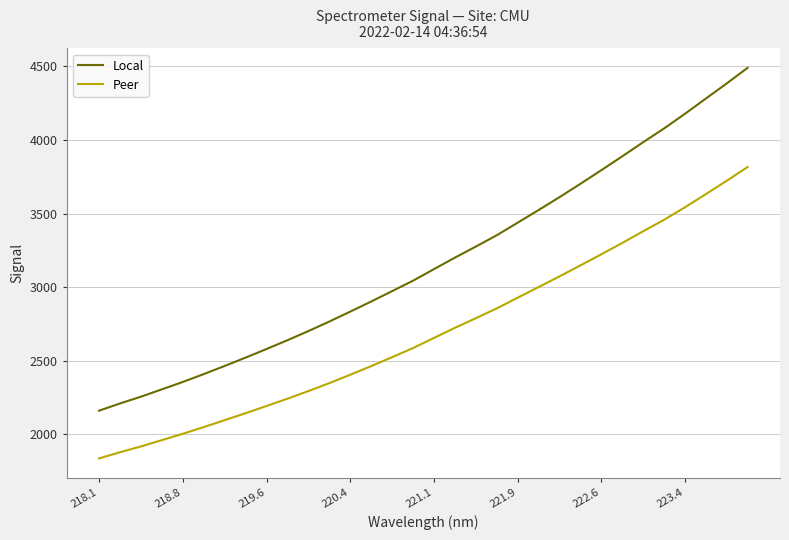

What is the maximum value shown in the chart?

4489.9